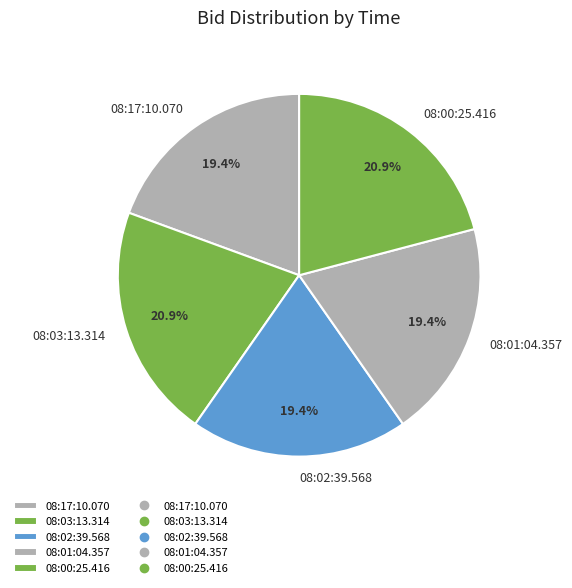

How many segments does this pie chart have?

5